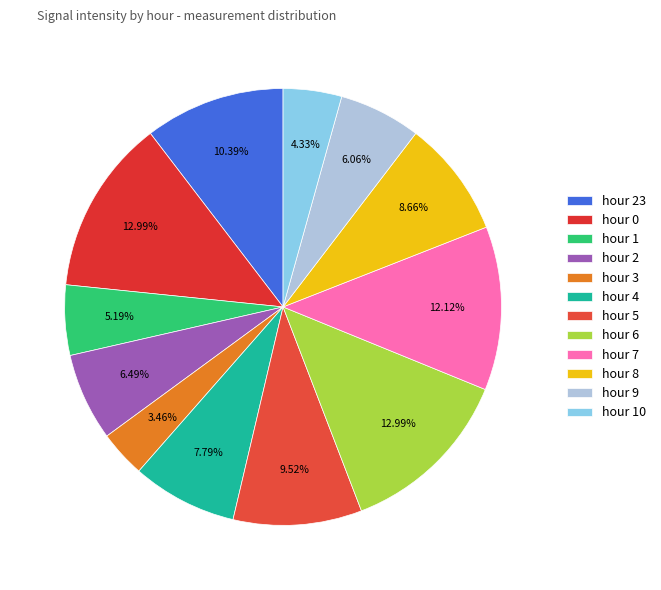

Does hour 1 account for over 50% of the chart?

No